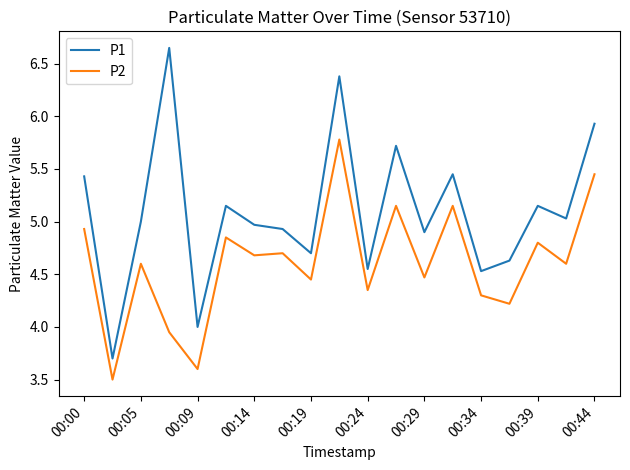

Which series has the largest total across all categories?

P1